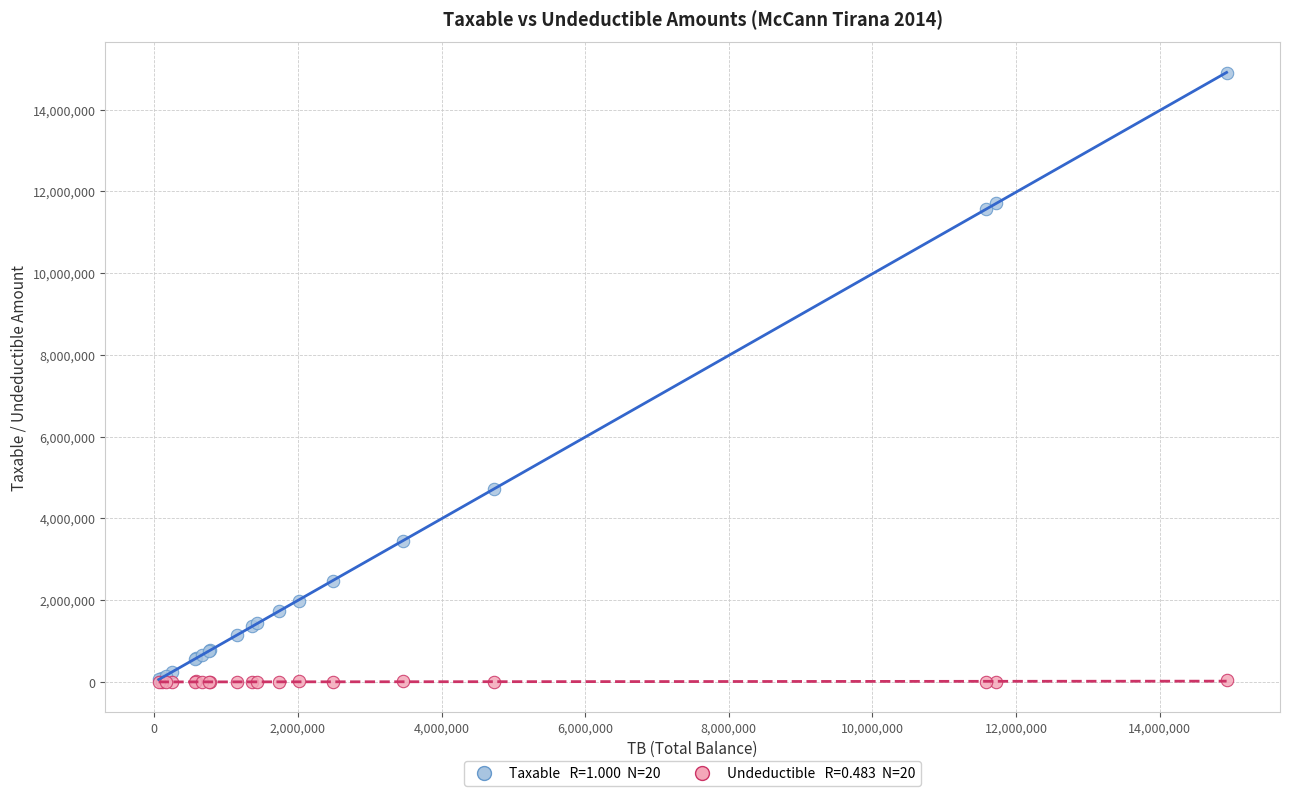

Across all series, what Y value is closest to 7443929?

4731146.9